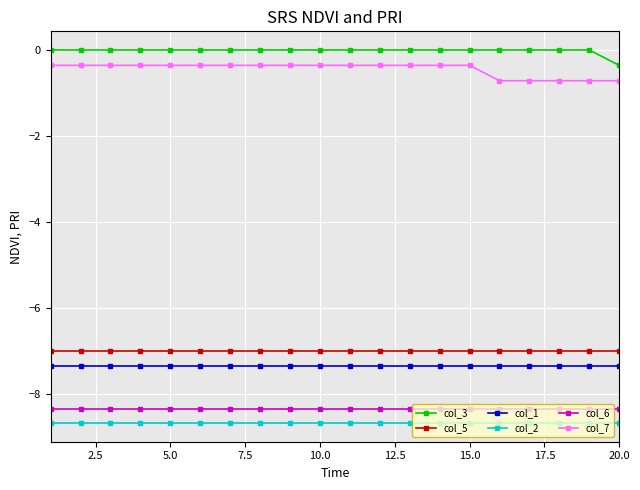

What is the value of the col_6 point at the 6th from the left?

-8.3